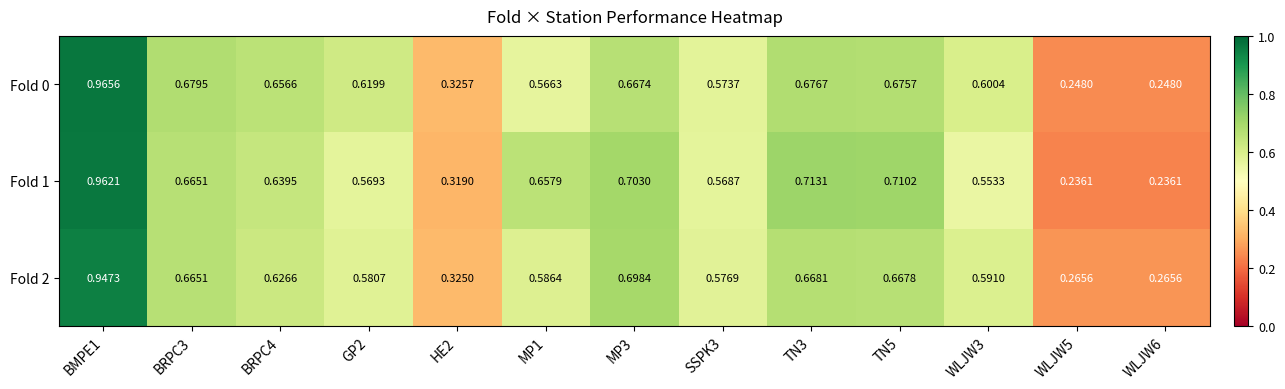

Is the value of Fold 0 at BRPC3 greater than the value of Fold 2 at WLJW3?

Yes